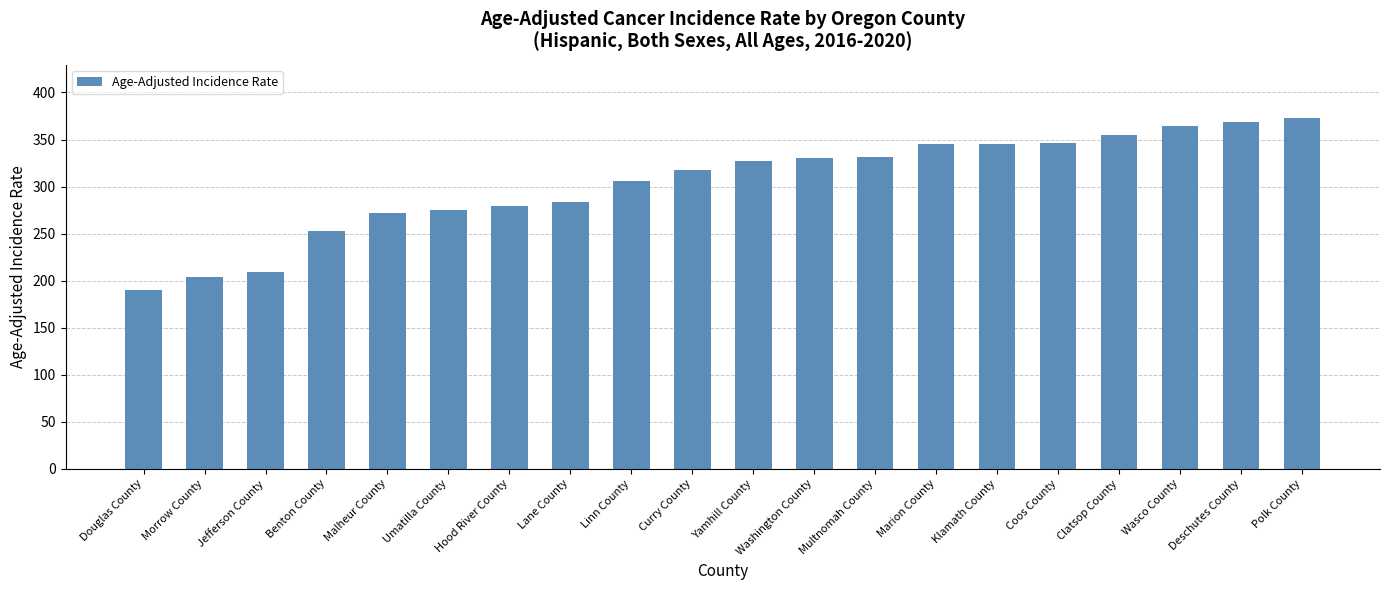

What is the sum of all values?

6077.3